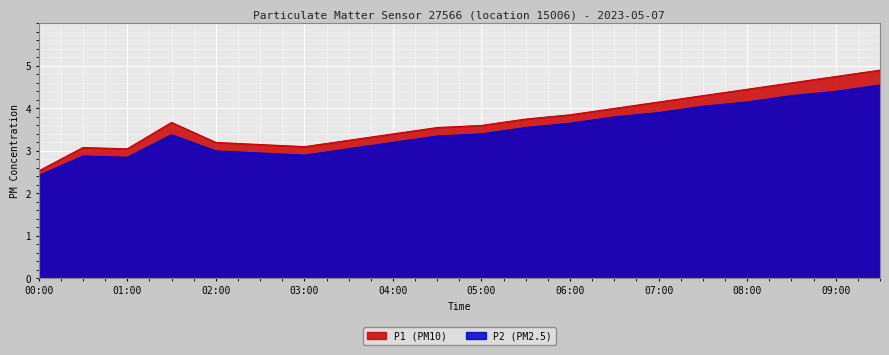

At which category does P1 reach its first local valley?

01:00